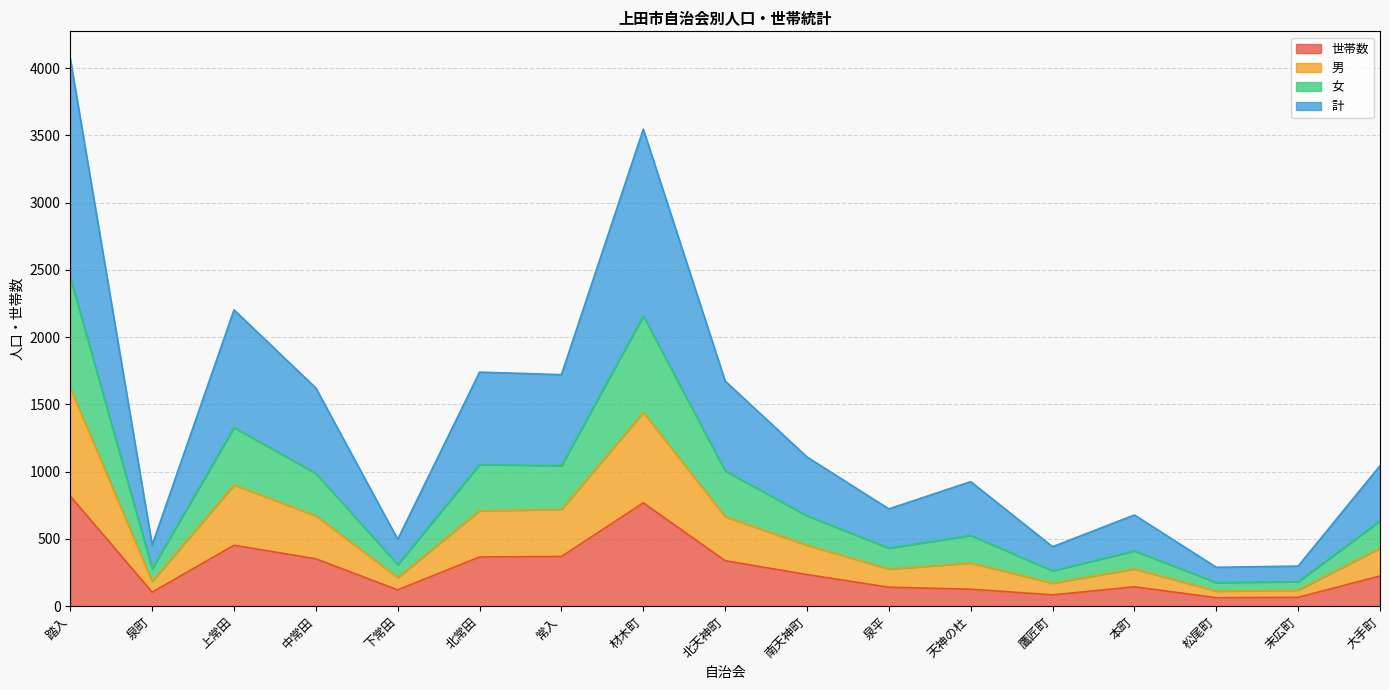

What is the value of the 計 point at the 1st from the left?

1624